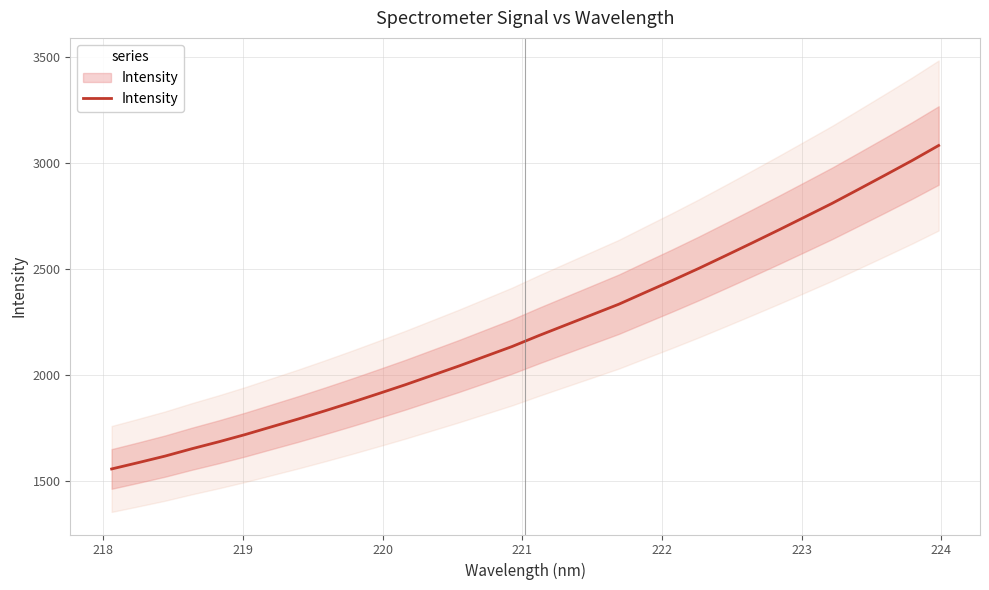

Does the chart display data point markers on the line(s)?

No